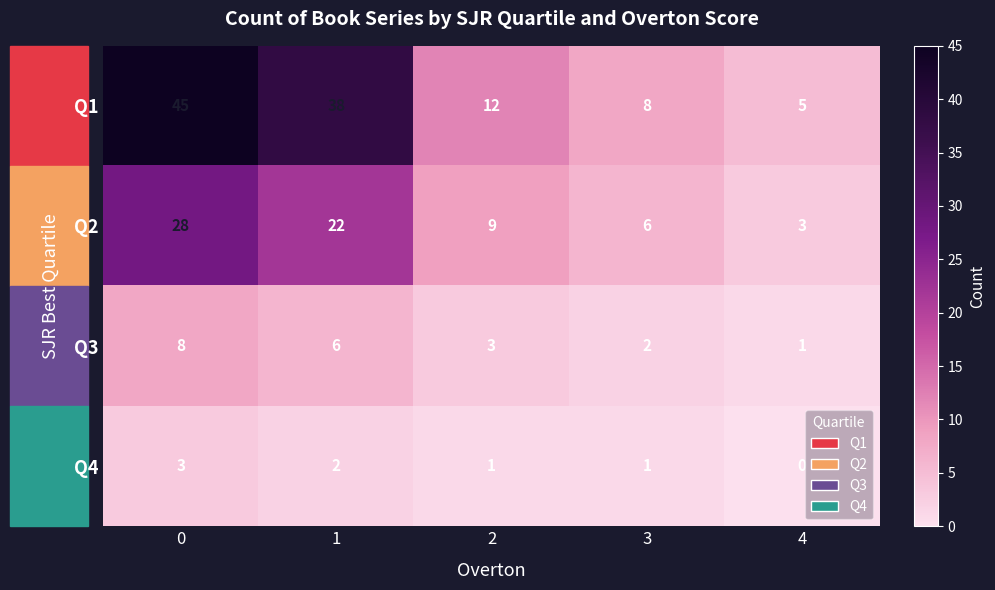

At 3, list the series in order from largest to smallest.

Q1, Q2, Q3, Q4